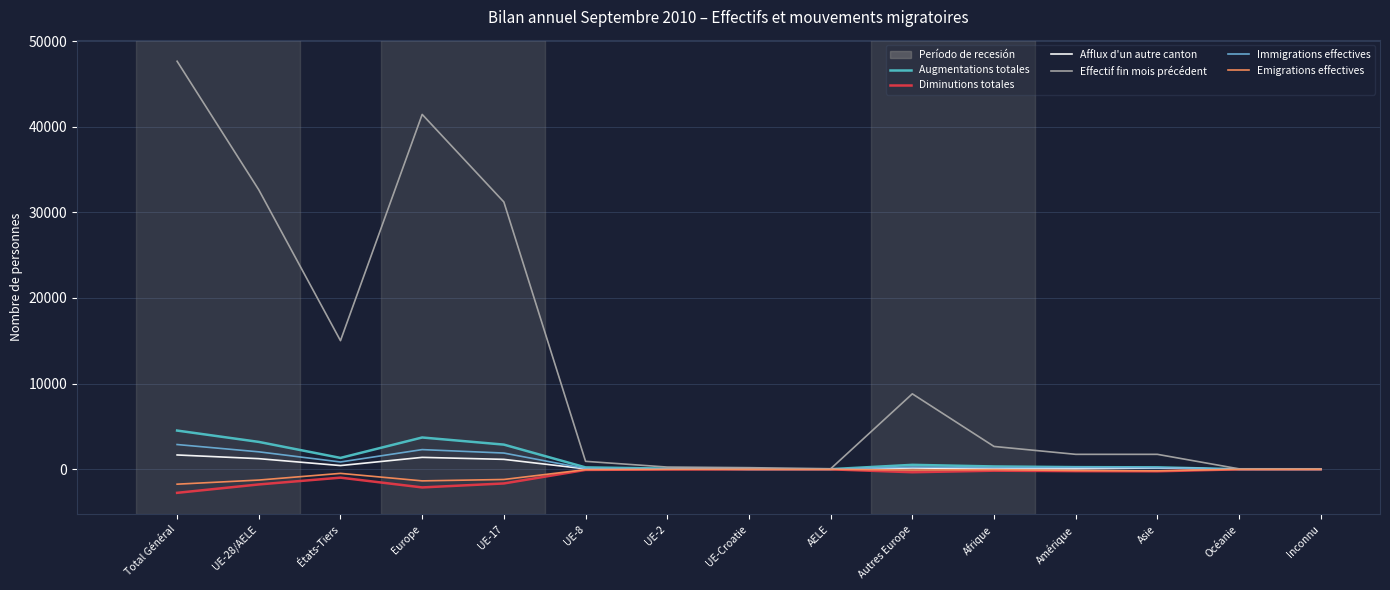

At which category does Diminutions totales reach its first local peak?

États-Tiers